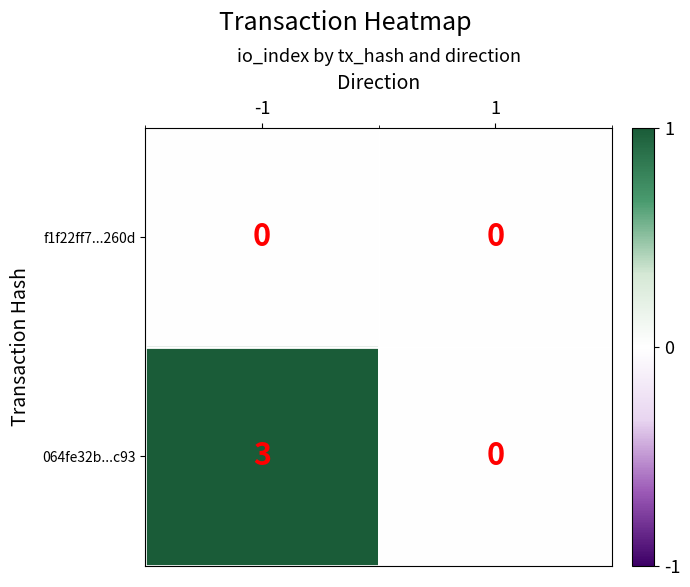

The 064fe32b...c93 series shows 1 at 1. True or false?

False